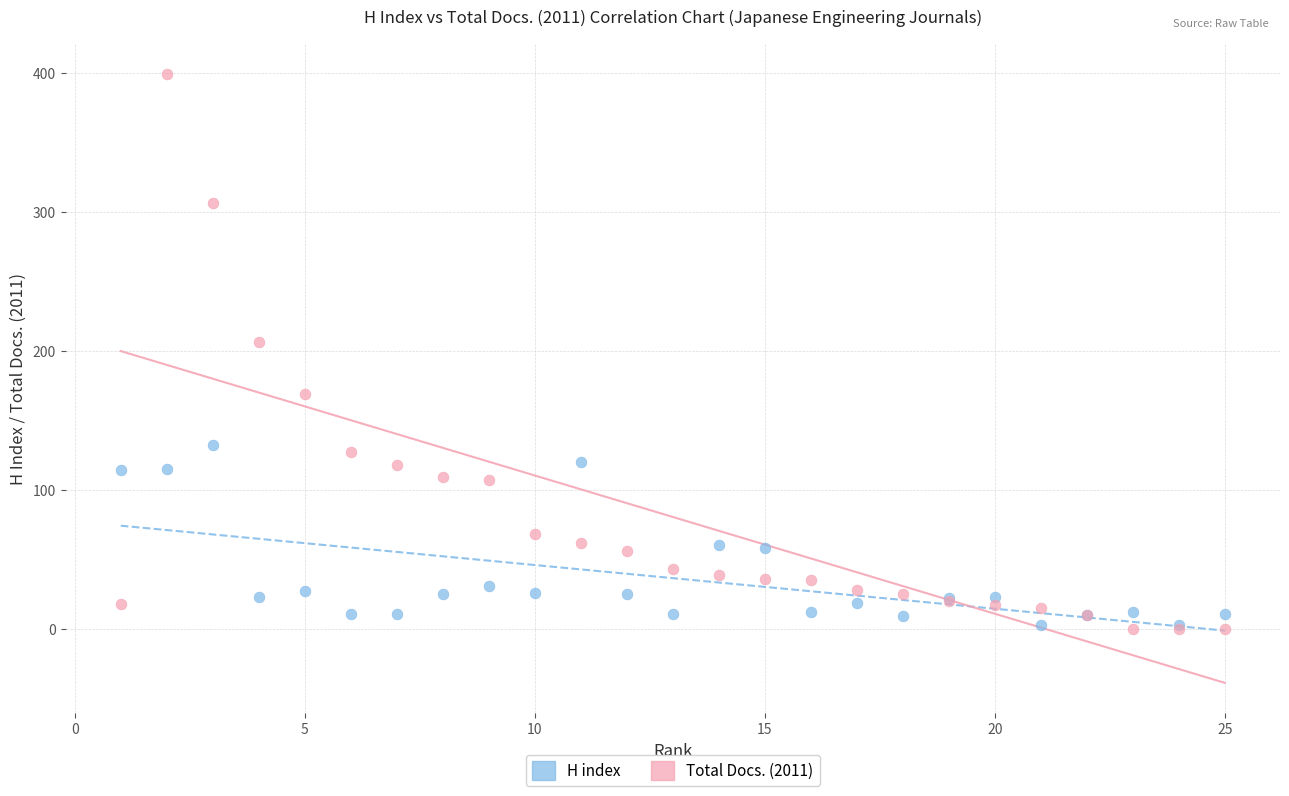

Which series contains the highest Y value?

Total Docs. (2011)